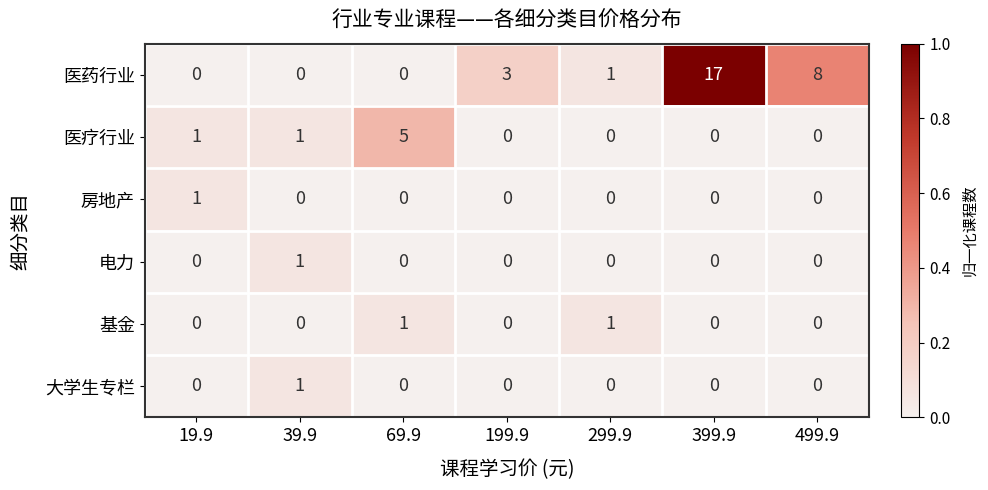

At which label does 医药行业 reach its peak?

399.9